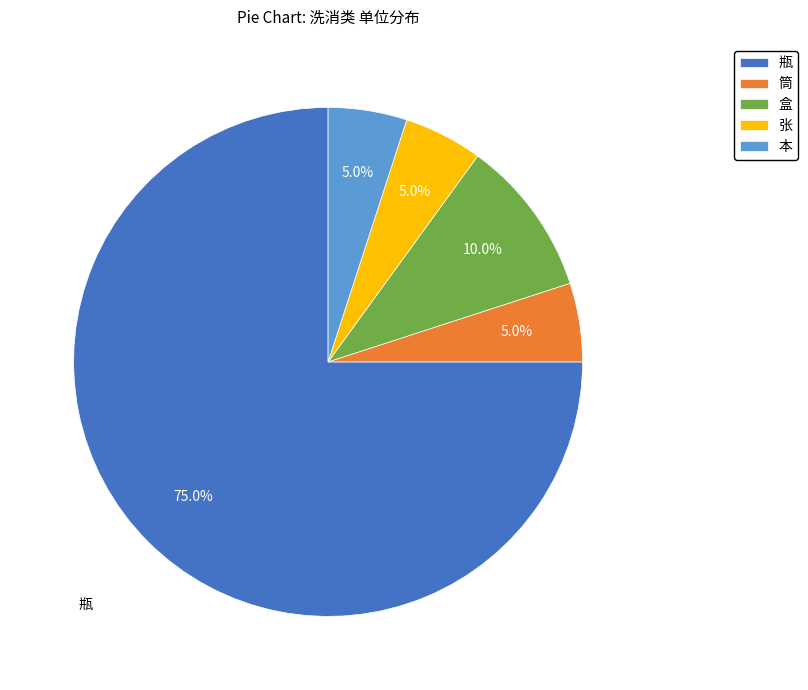

What is the majority slice?

瓶